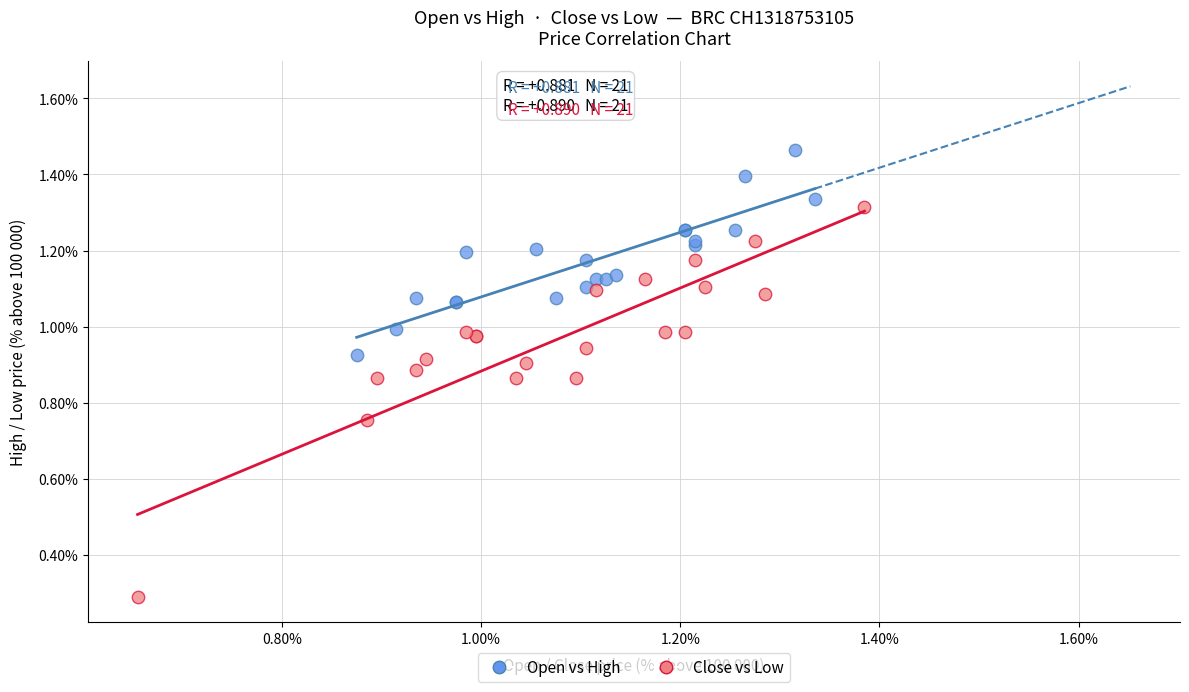

Which series contains the highest Y value?

Open vs High